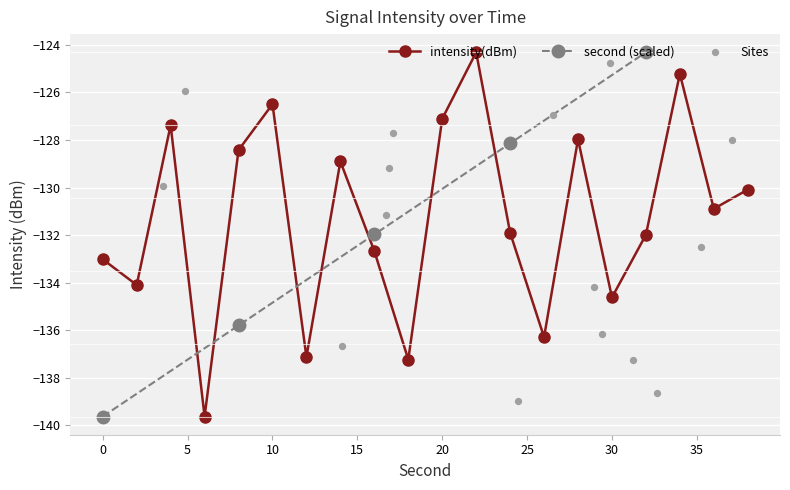

What is the change in value from 10 to 30?

-8.1